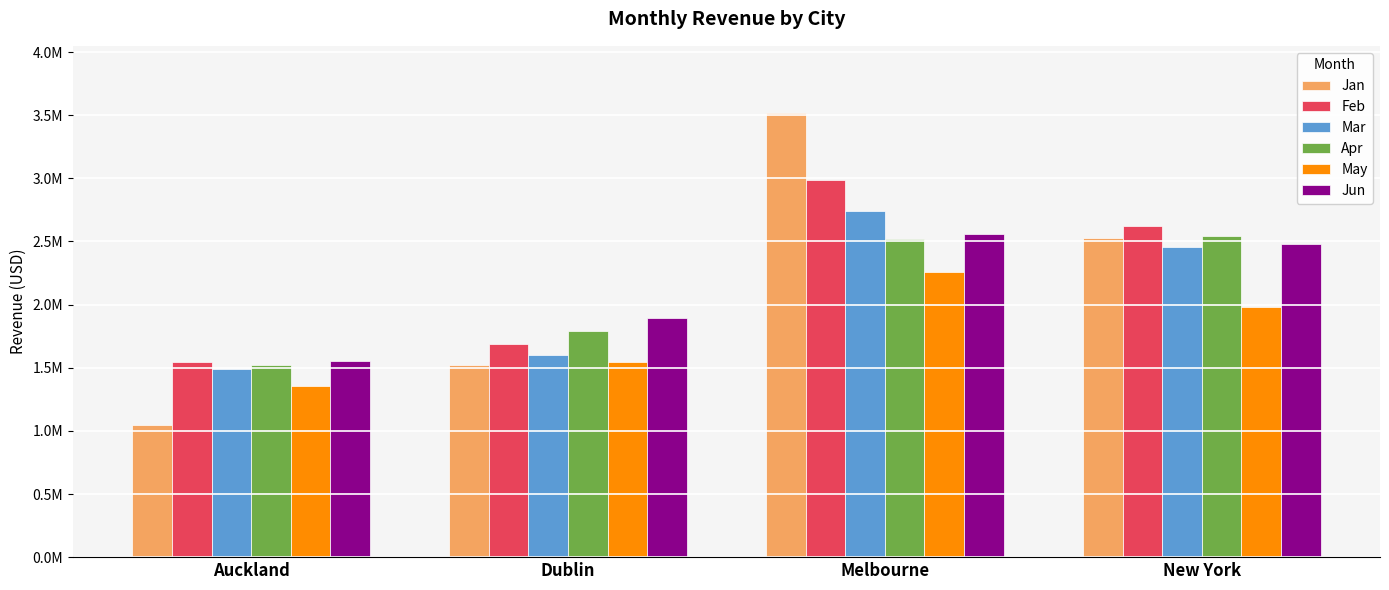

Reading left to right, what are all the values shown in this chart?

Jan: 1050254	1524294	3521487	2531225
Feb: 1547000	1685548	2985448	2621889
Mar: 1488369	1599854	2741221	2453999
Apr: 1523124	1789552	2521447	2547441
May: 1358654	1542963	2255665	1977558
Jun: 1557147	1896159	2558666	2477332